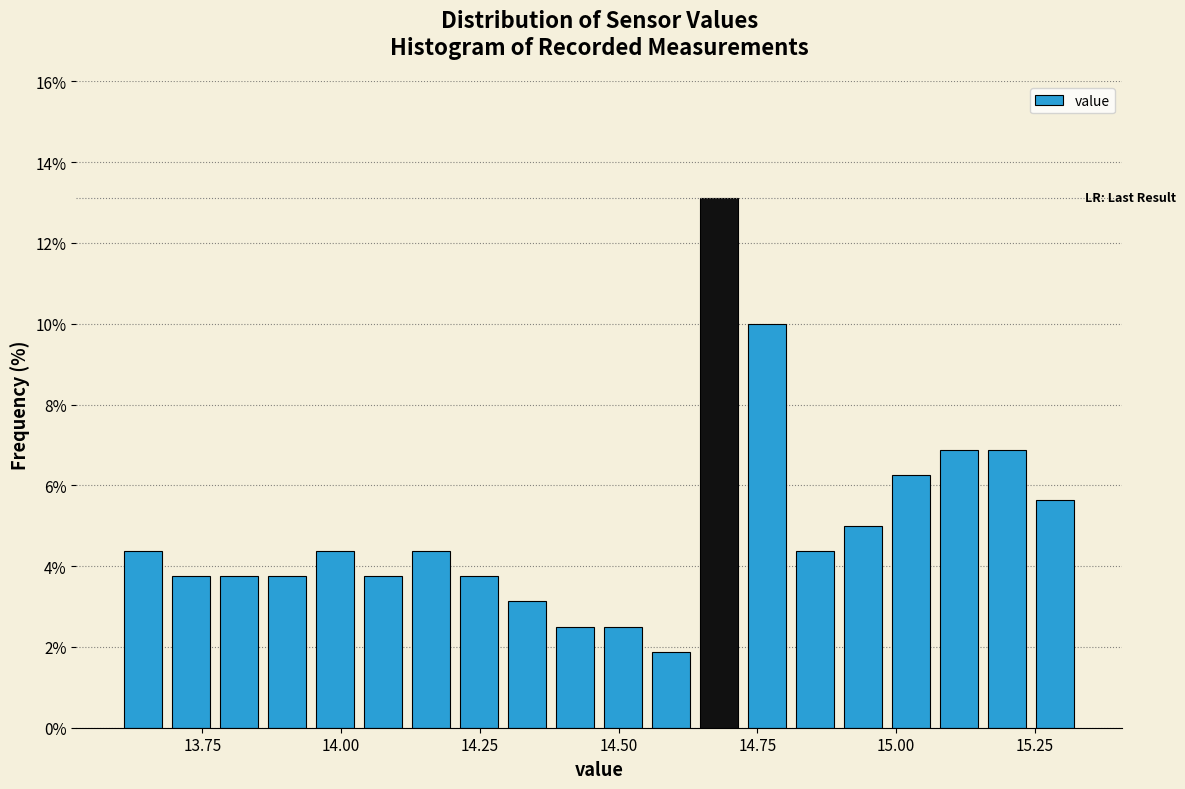

Around what value on the x-axis is the tallest bar? Give the approximate position of its centre, as read against the axis.

14.70